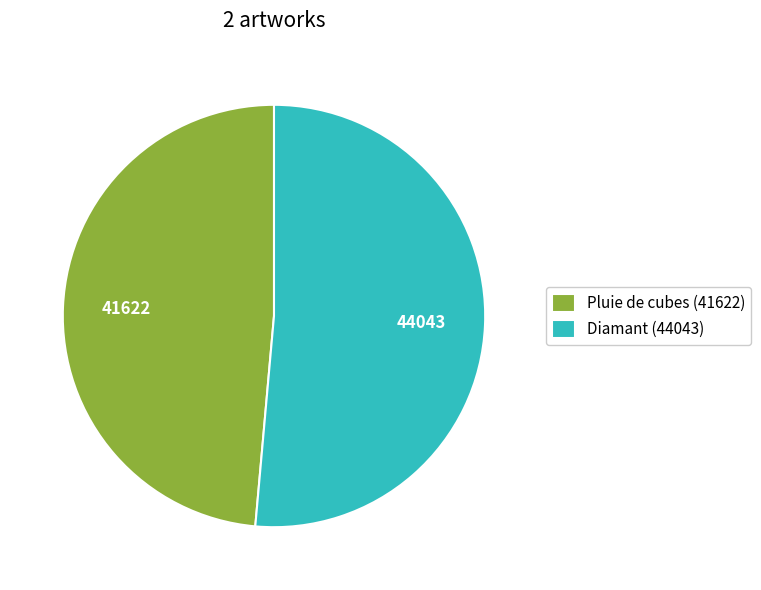

Combined, do Pluie de cubes (41622) and Diamant (44043) account for over 50%?

Yes